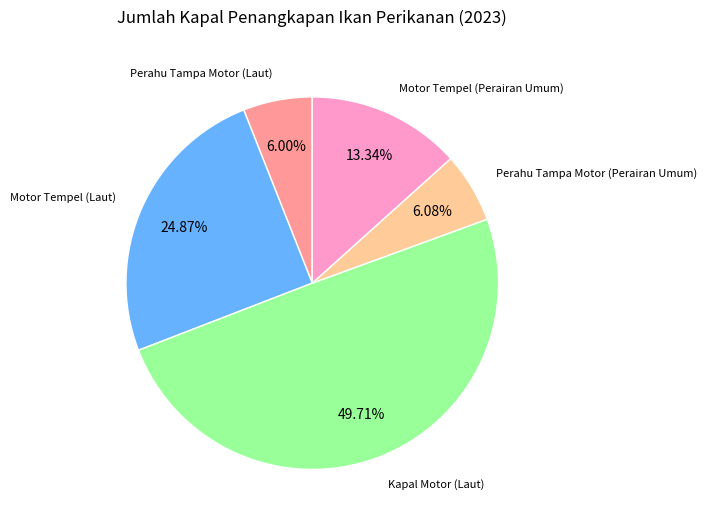

Which category has the biggest portion of the pie?

Kapal Motor (Laut)